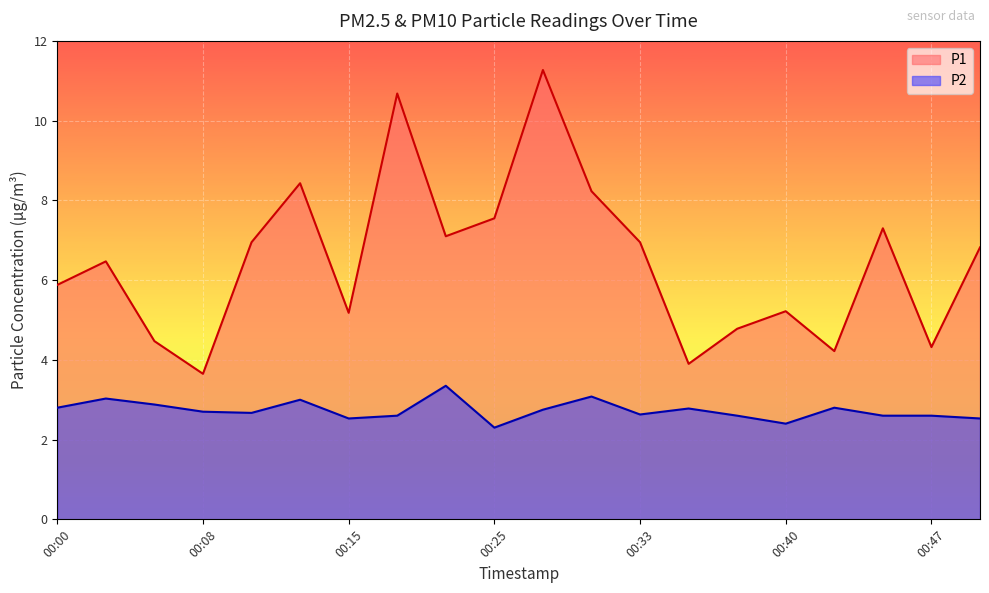

True or false: P2 has more than 1 interior local peaks.

True